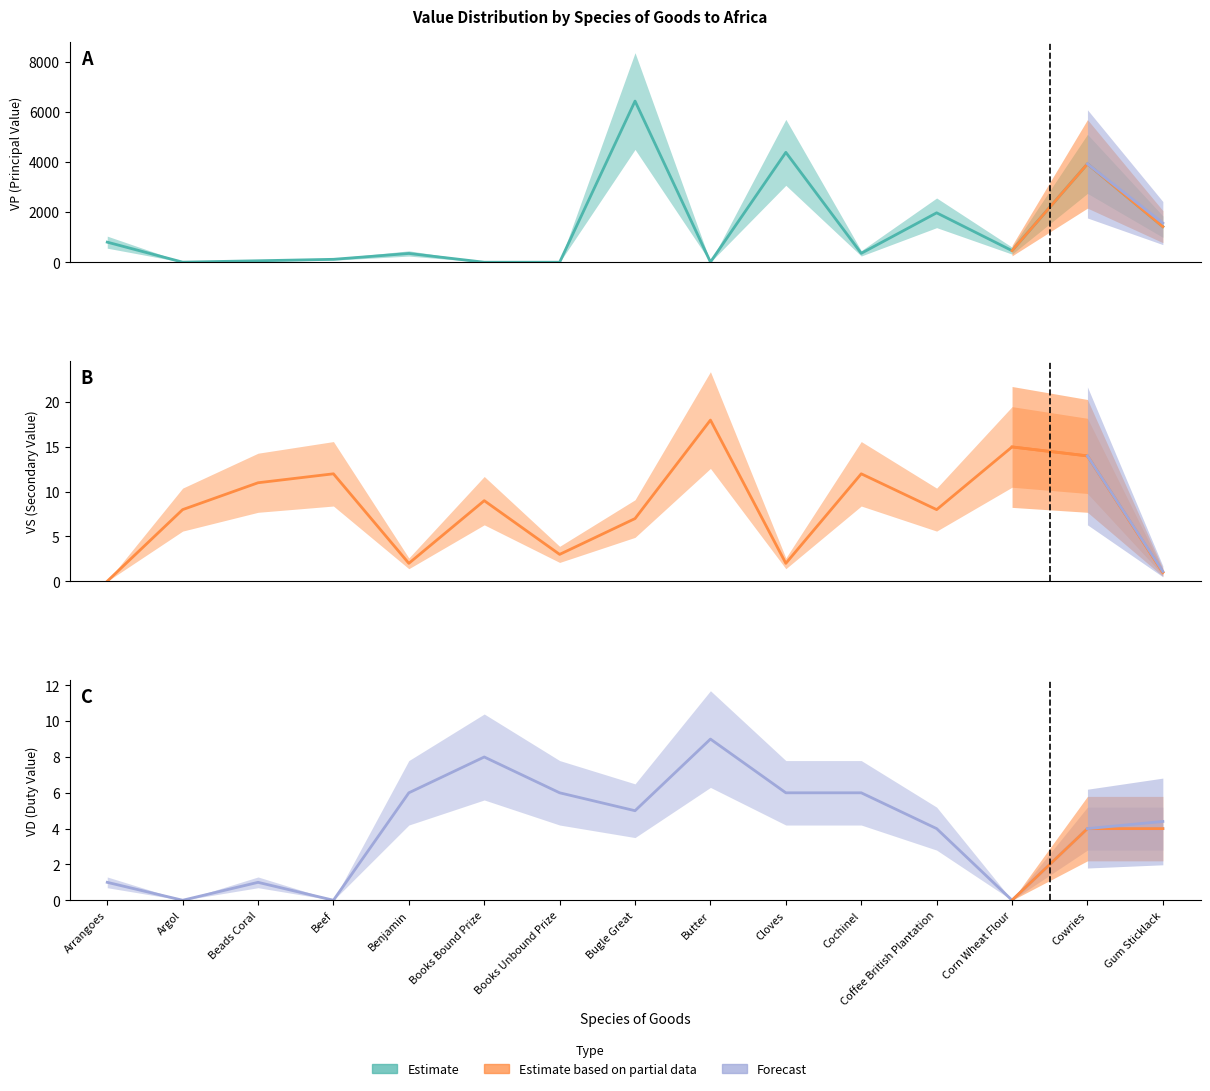

Is it true that VP equals 1927 at Gum Sticklack?

False